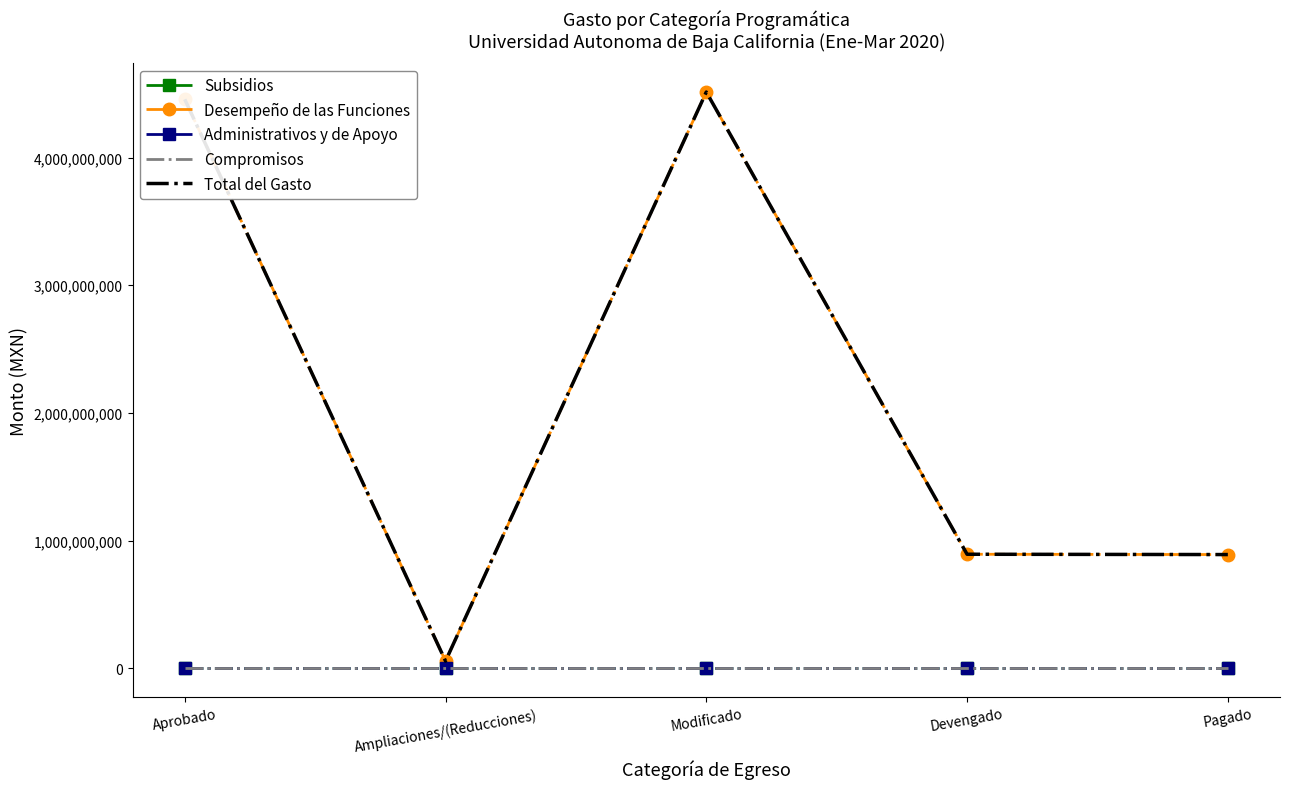

Reading right to left, list all the values displayed in this chart.

Subsidios: Pagado=0	Devengado=0	Modificado=0	Ampliaciones/(Reducciones)=0	Aprobado=0
Desempeño de las Funciones: Pagado=890949777	Devengado=893434682	Modificado=4513365302	Ampliaciones/(Reducciones)=57132228	Aprobado=4456233074
Administrativos y de Apoyo: Pagado=0	Devengado=0	Modificado=0	Ampliaciones/(Reducciones)=0	Aprobado=0
Compromisos: Pagado=0	Devengado=0	Modificado=0	Ampliaciones/(Reducciones)=0	Aprobado=0
Total del Gasto: Pagado=890949777	Devengado=893434682	Modificado=4513365302	Ampliaciones/(Reducciones)=57132228	Aprobado=4456233074